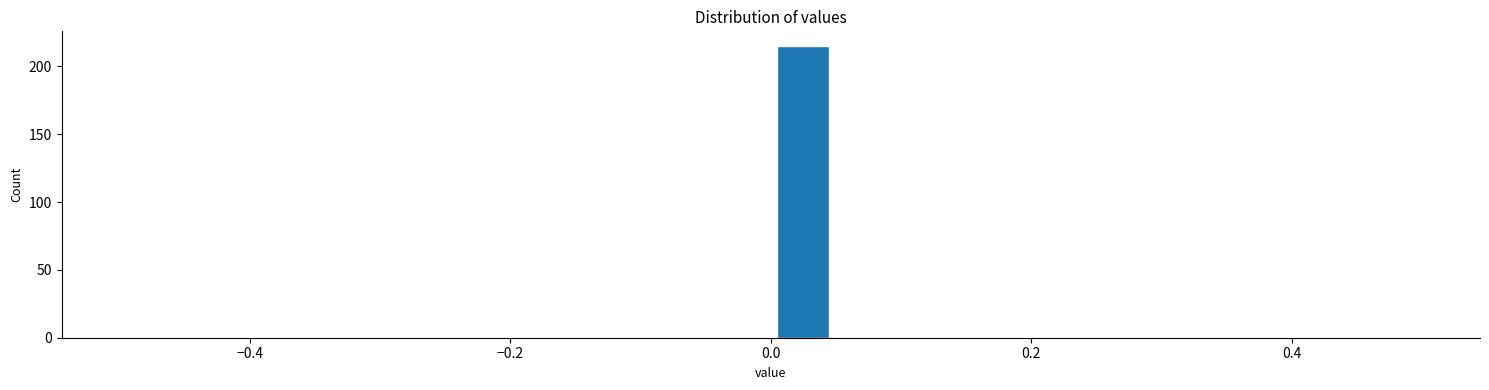

Read against the x-axis, roughly where is the centre of the tallest bar?

0.02